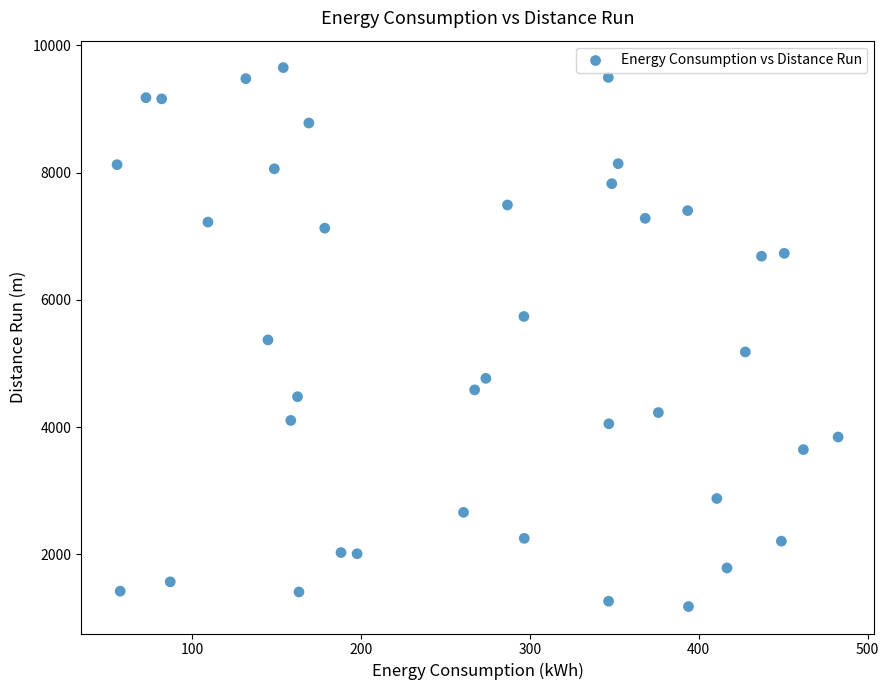

What is the range of Y values (max minus min)?

8470.9